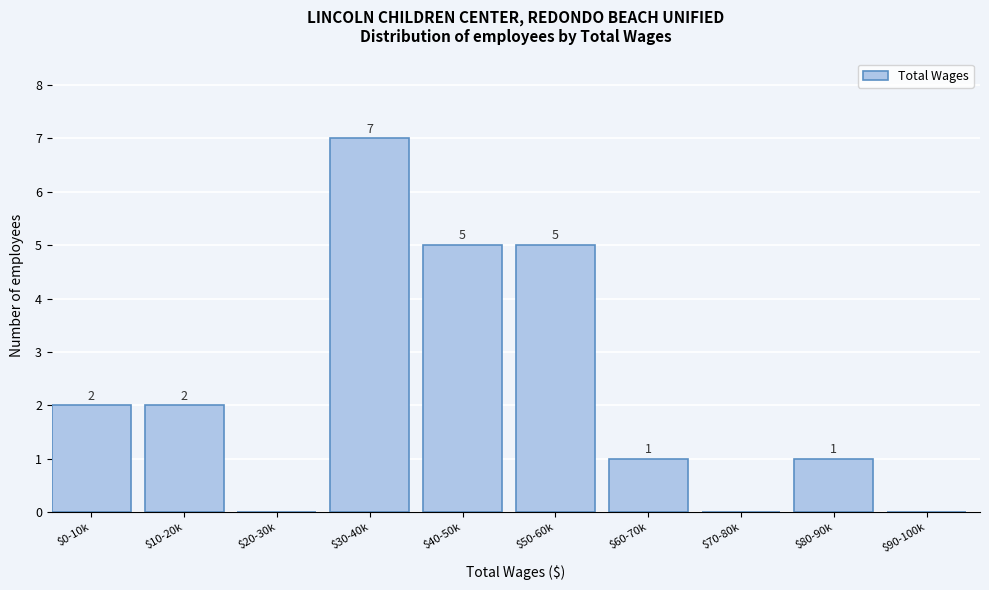

True or false: the data shows 2 at $40-50k.

False